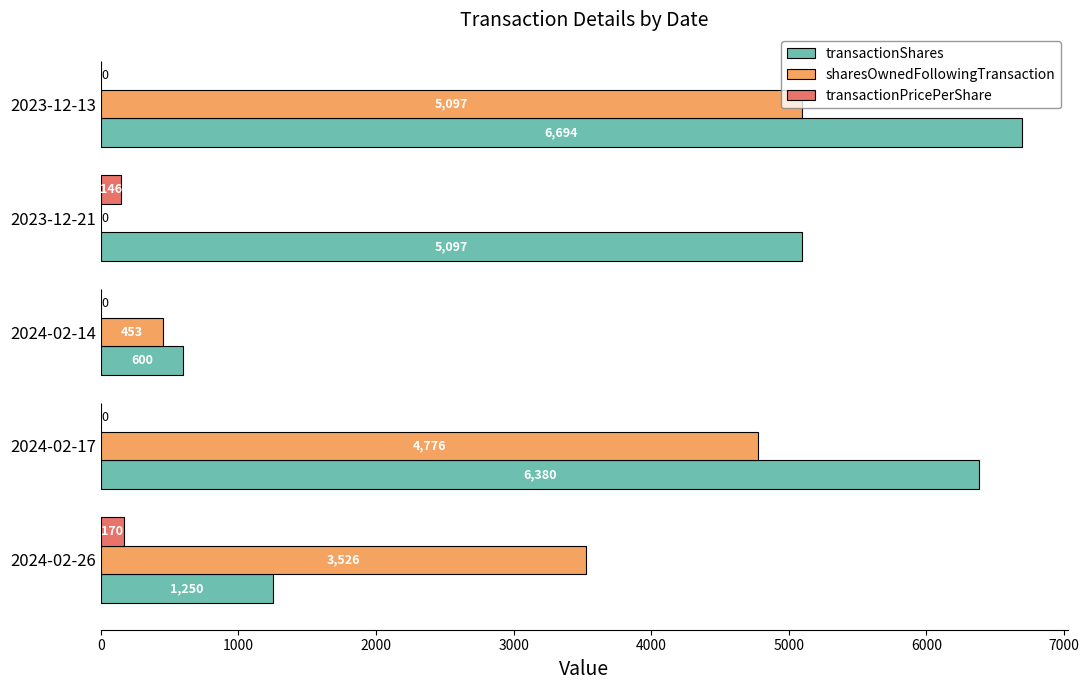

Between 2024-02-17 and 2023-12-21, which series saw the biggest shift?

sharesOwnedFollowingTransaction